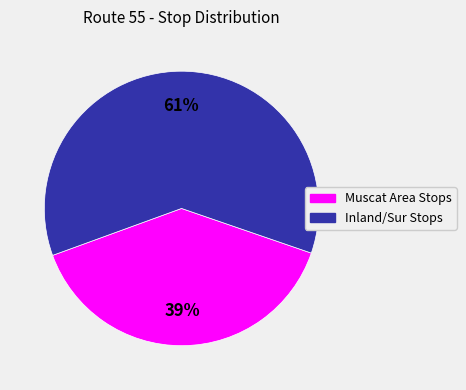

Is there a majority slice in this chart?

Yes